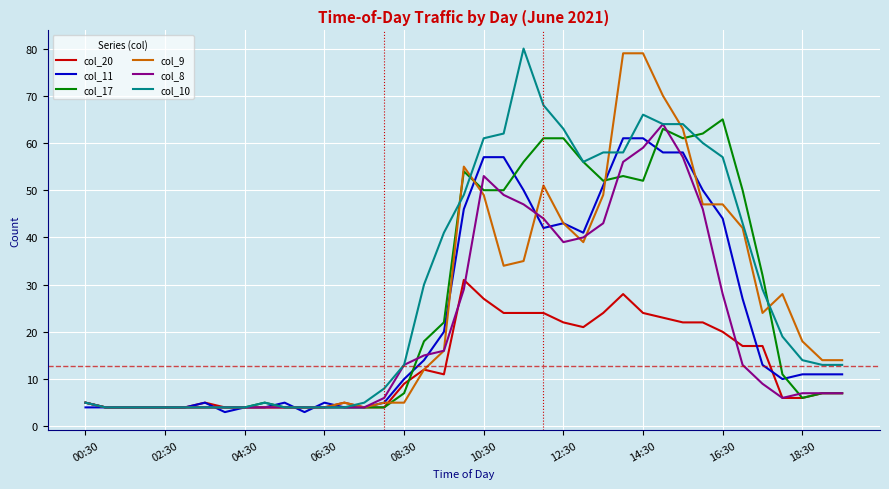

What is the maximum value shown in the chart?

80